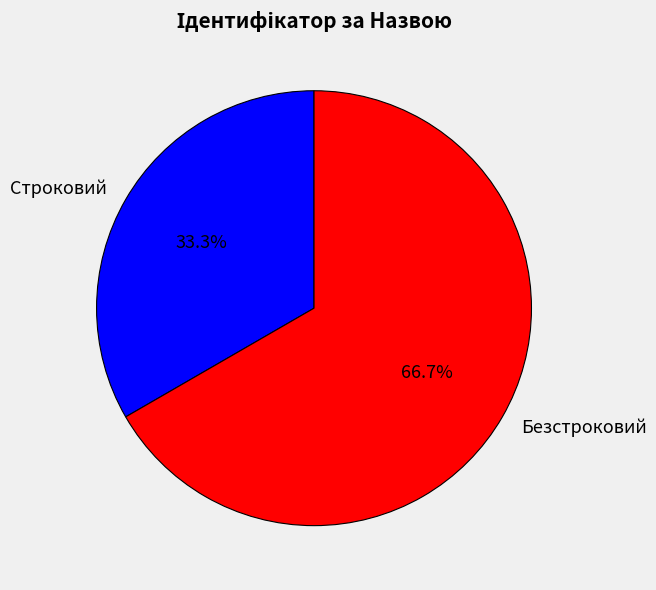

Which slice is the smallest?

Строковий